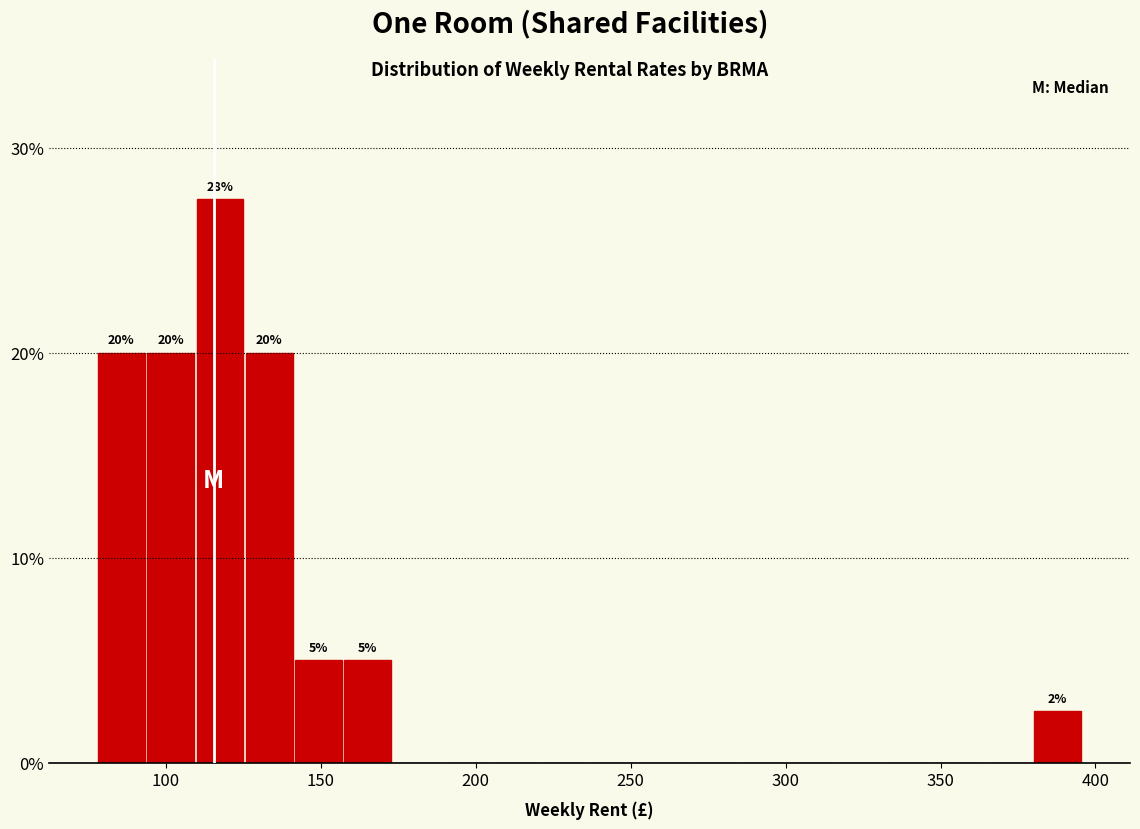

Read against the x-axis, roughly where is the centre of the tallest bar?

115